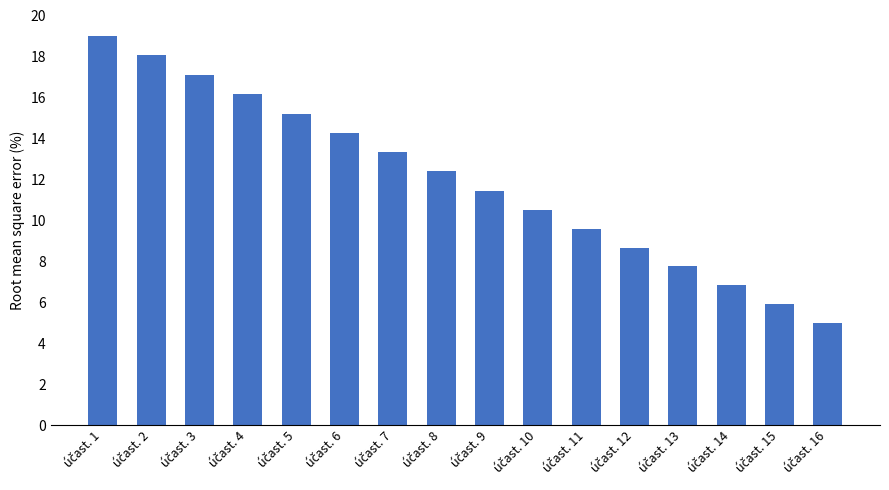

What is the smallest value displayed?

5.0